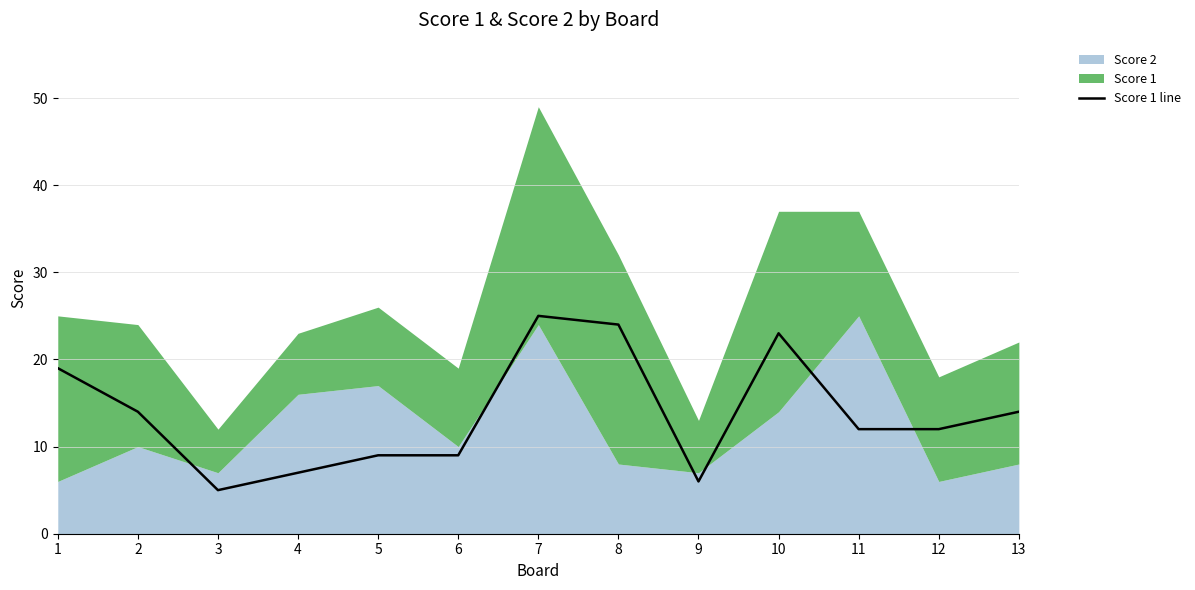

The Score 1 line series shows 6 at 11. True or false?

False